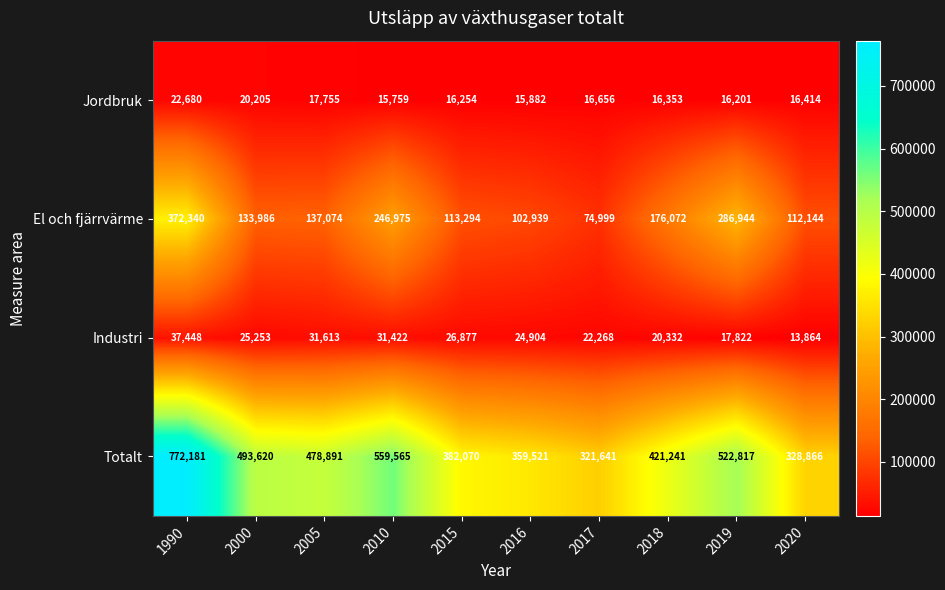

Rank the series by their maximum value, from lowest to highest.

Jordbruk, Industri, El och fjärrvärme, Totalt